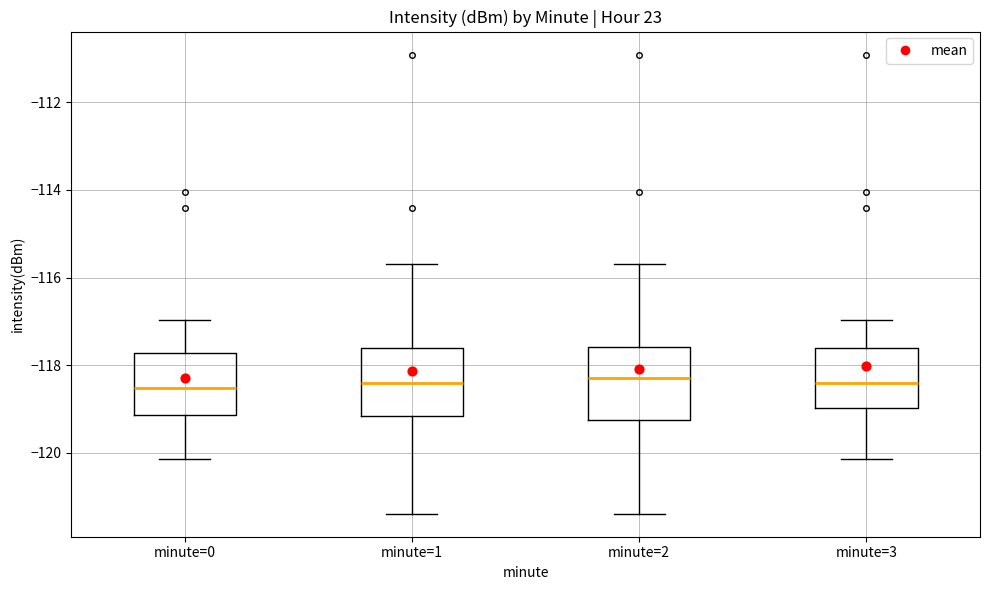

Where does the upper whisker of the box for minute=0 end on the y-axis? The values are not printed on the chart, so give them approximately, as read against the axis.

-117.0